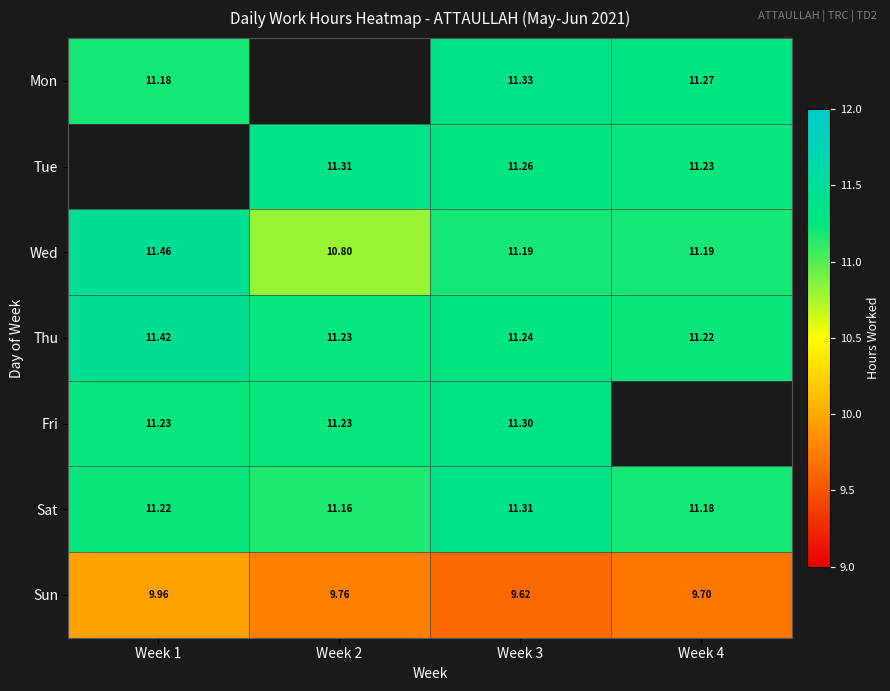

At Week 3, list the series in order from smallest to largest.

Sun, Wed, Thu, Tue, Fri, Sat, Mon